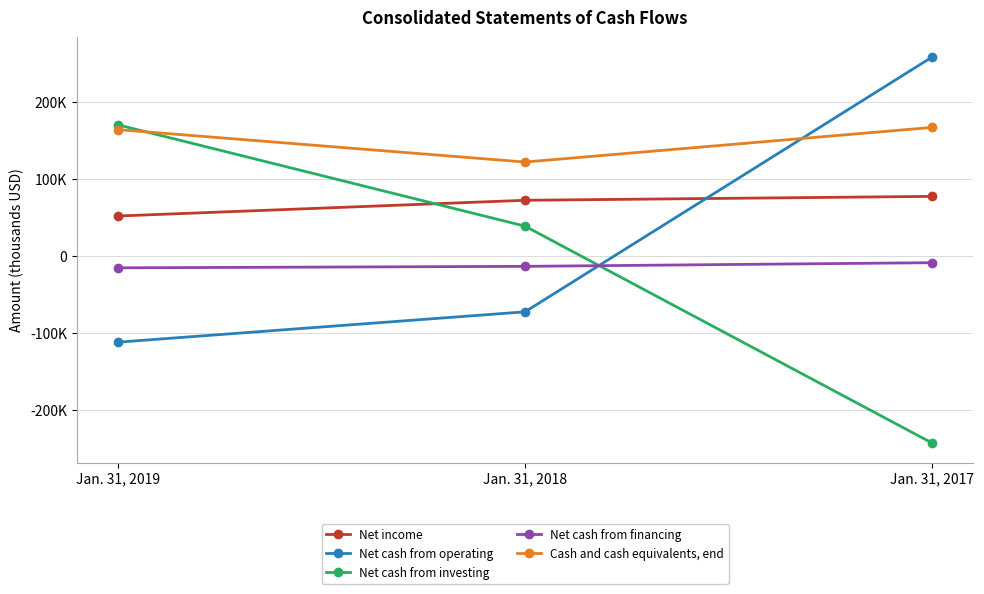

Reading right to left, what are all the values shown in this chart?

Net income: Jan. 31, 2017=77426	Jan. 31, 2018=72346	Jan. 31, 2019=51869
Net cash from operating: Jan. 31, 2017=259044	Jan. 31, 2018=-72793	Jan. 31, 2019=-112322
Net cash from investing: Jan. 31, 2017=-243811	Jan. 31, 2018=38674	Jan. 31, 2019=170626
Net cash from financing: Jan. 31, 2017=-8859	Jan. 31, 2018=-13622	Jan. 31, 2019=-15540
Cash and cash equivalents, end: Jan. 31, 2017=167198	Jan. 31, 2018=122107	Jan. 31, 2019=164318